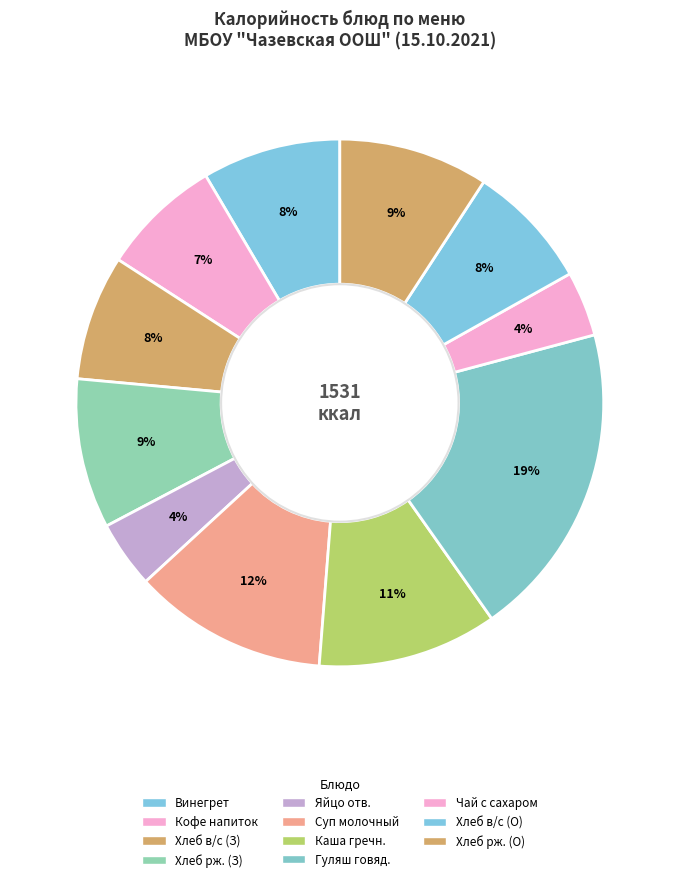

How many slices are in this pie chart?

11